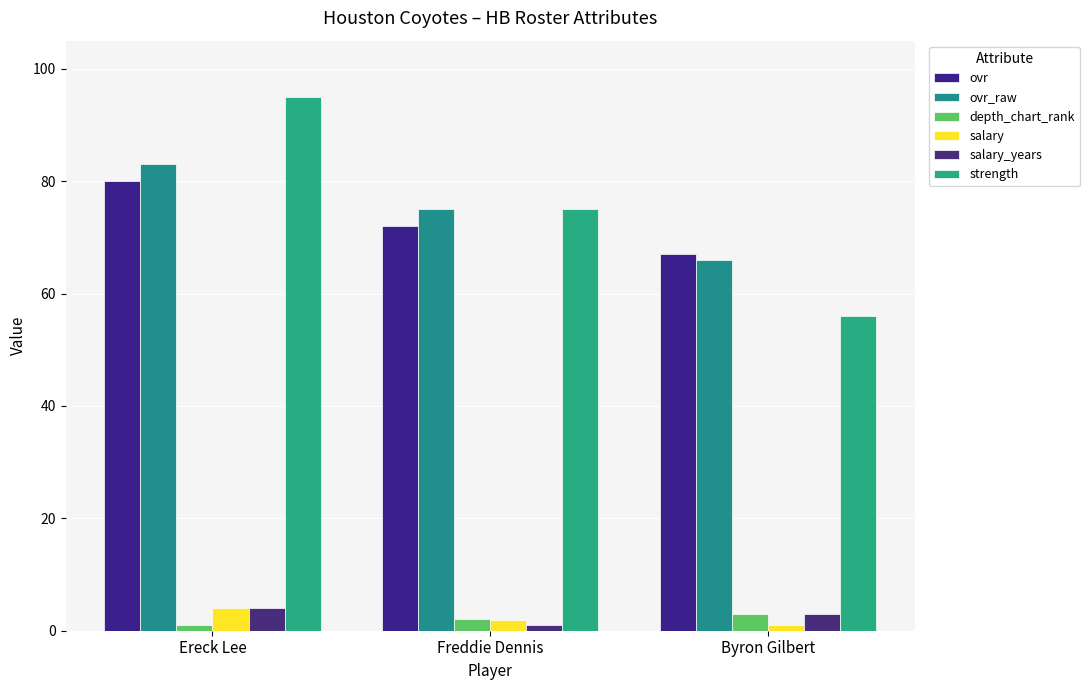

How many distinct data groups are displayed?

6